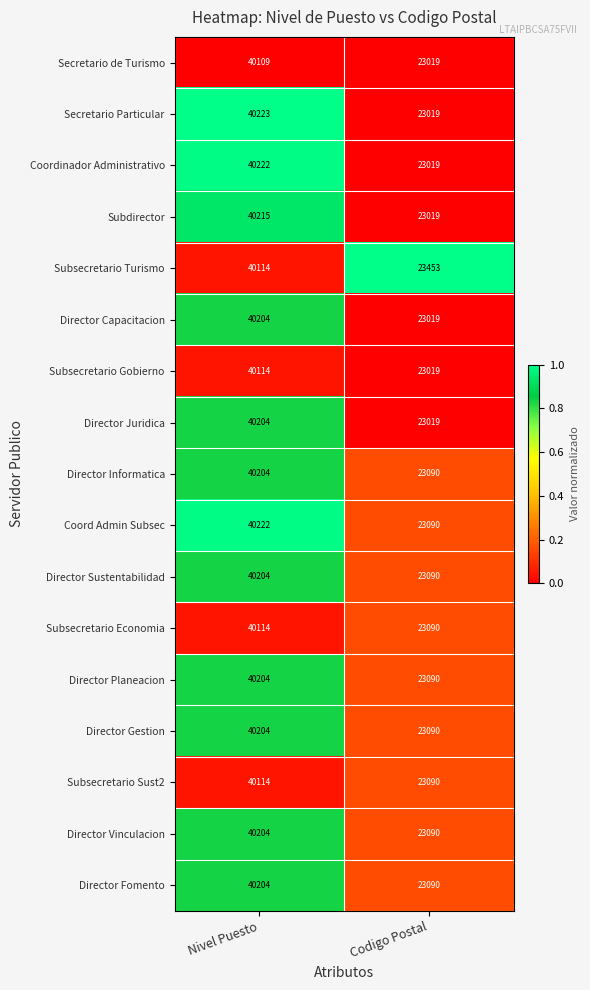

Which series has the largest total across all categories?

Subsecretario Turismo